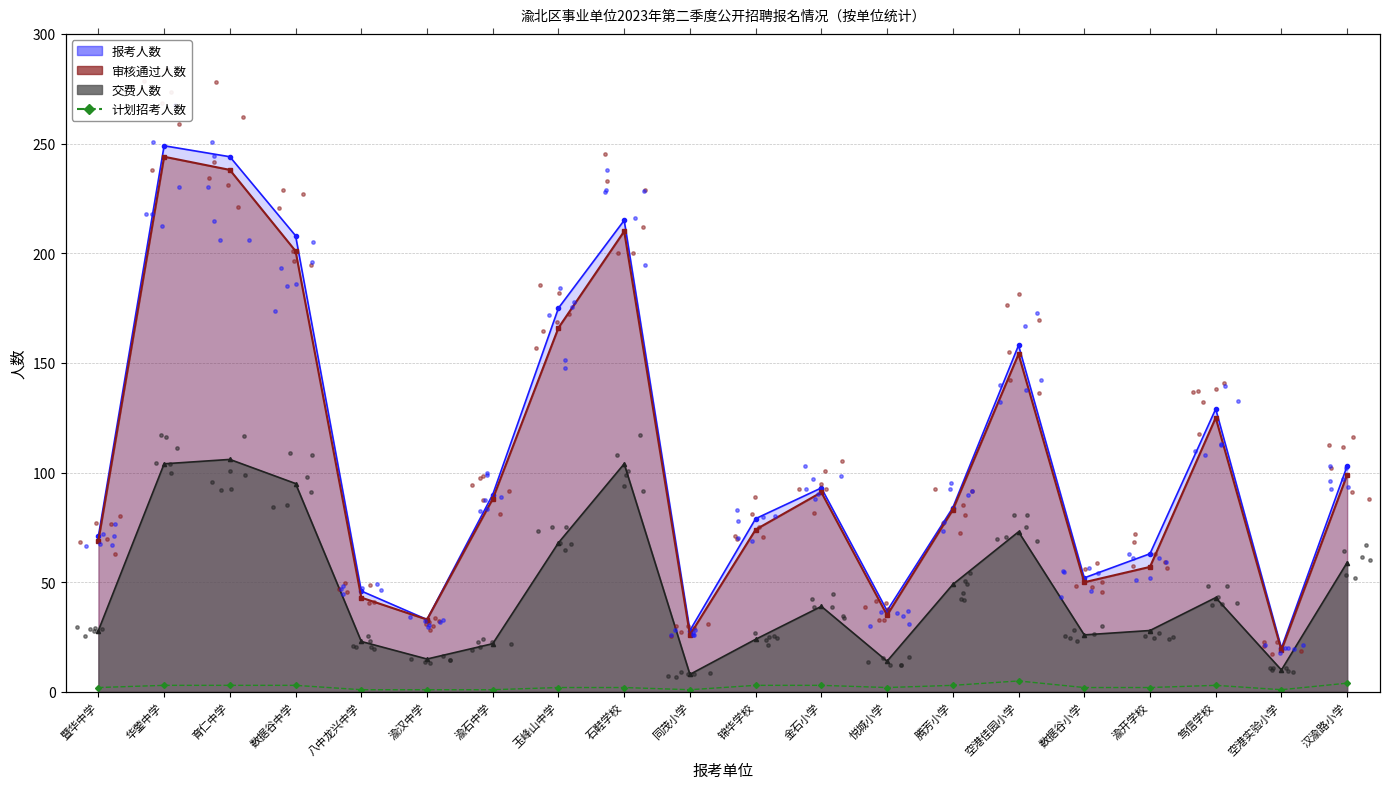

Which has a higher value, 玉峰山中学 or 渝石中学?

玉峰山中学